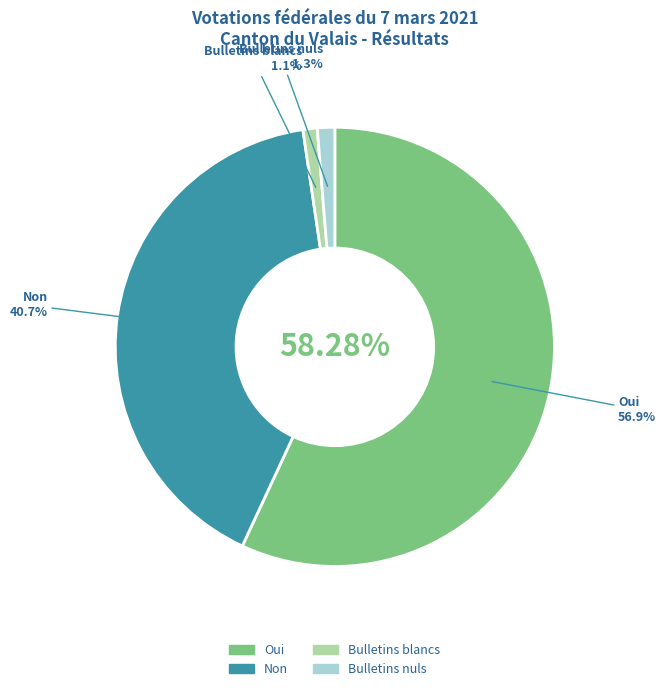

Is it true that Bulletins nuls is 11% of the pie?

False